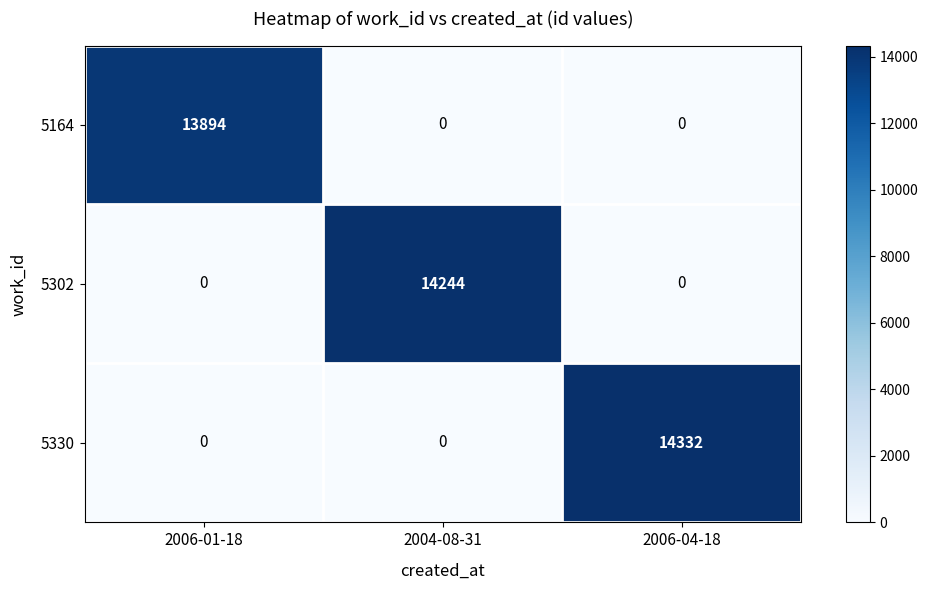

What is the difference between the 5302 values at 2004-08-31 and 2006-01-18?

14244